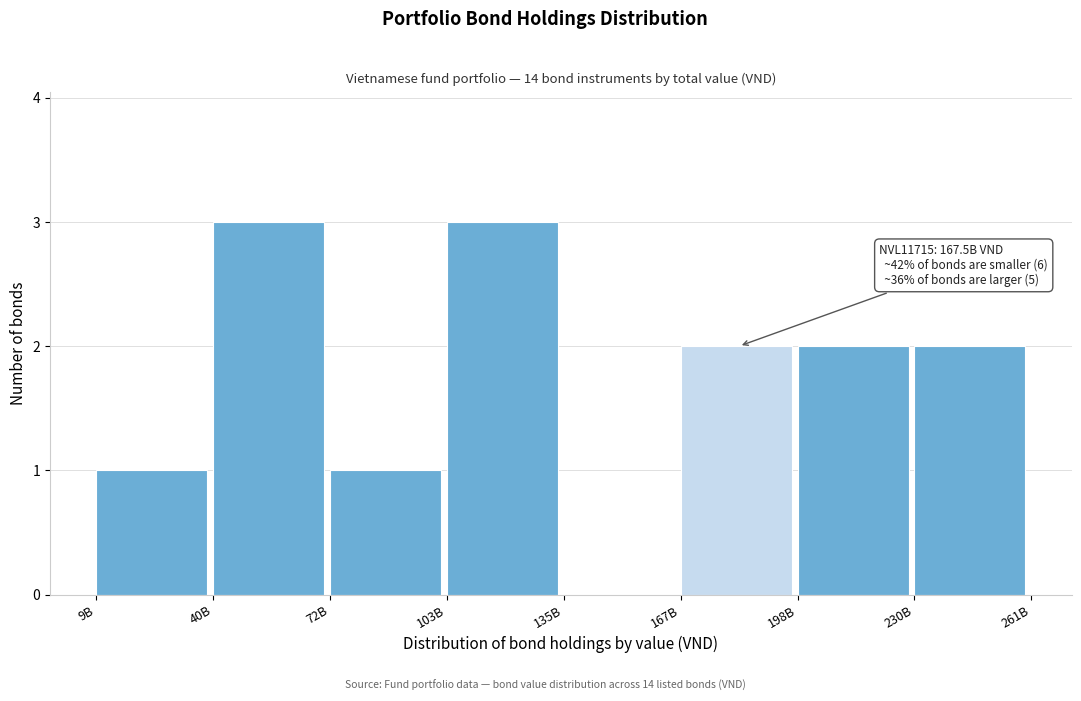

Reading left to right, what are all the values shown in this chart?

9B=1	40B=3	72B=1	103B=3	135B=0	167B=2	198B=2	230B=2